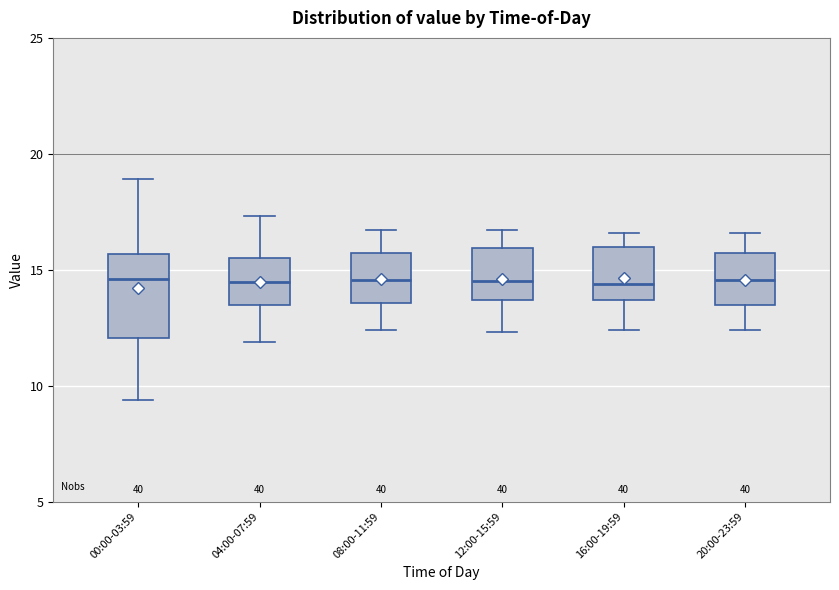

Where does the lower whisker of the box for 20:00-23:59 end on the y-axis? The values are not printed on the chart, so give them approximately, as read against the axis.

12.5